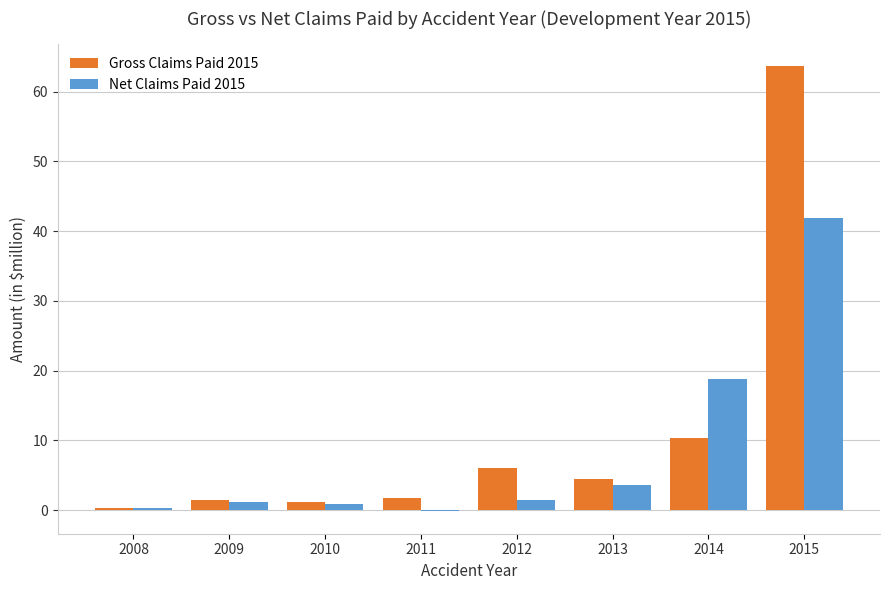

True or false: Gross Claims Paid 2015 has a value of 4.4 at 2013.

True